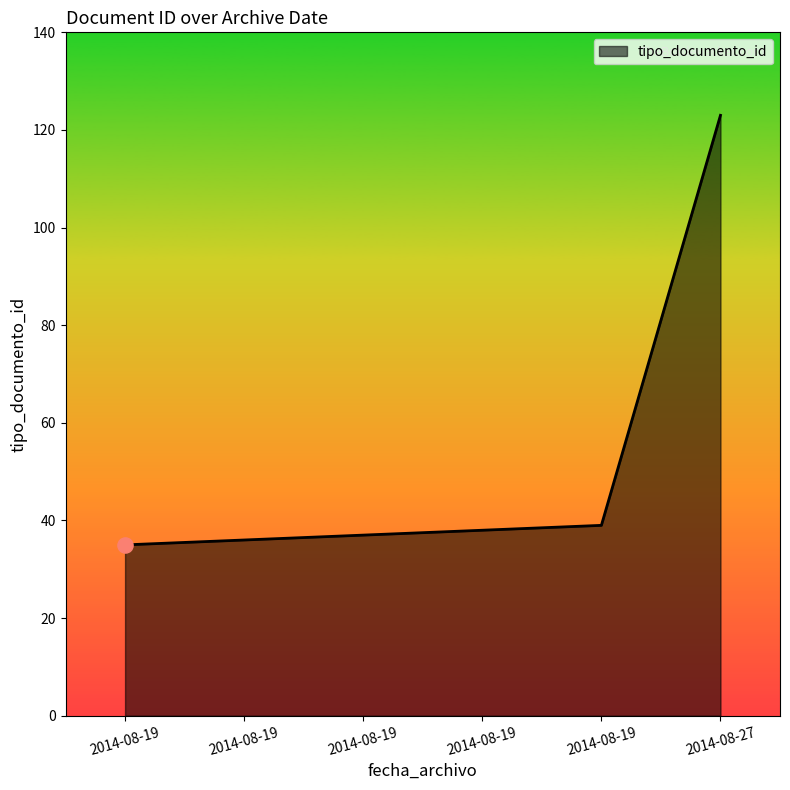

Which has a higher value, 2014-08-19 or 2014-08-19?

2014-08-19